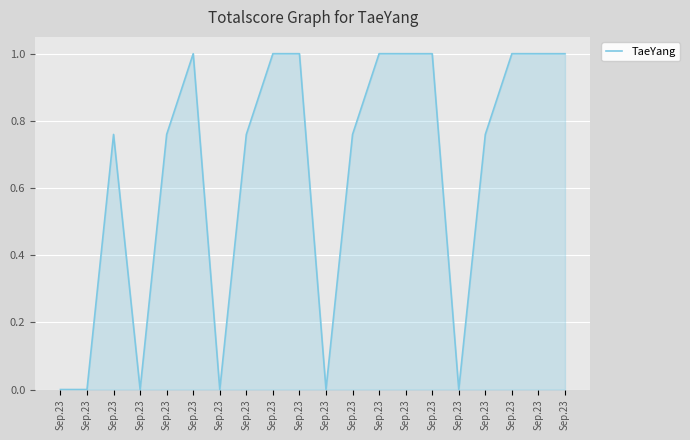

Between Sep.23 and Sep.23, which is larger?

Sep.23